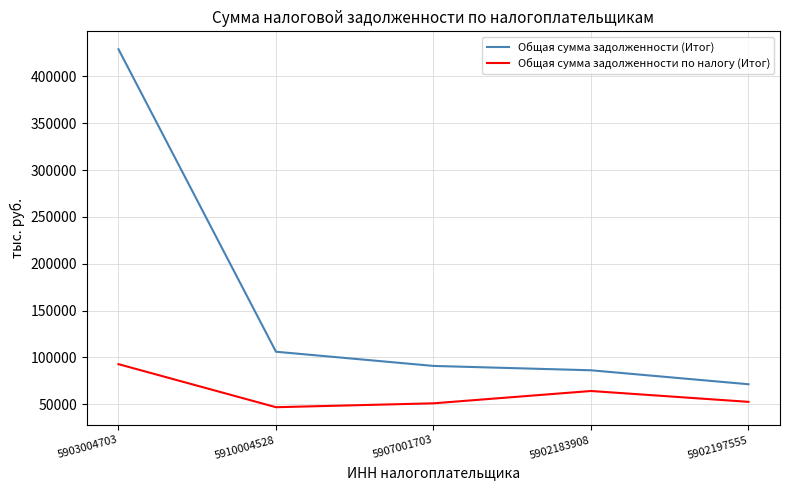

Does the chart display data point markers on the line(s)?

No